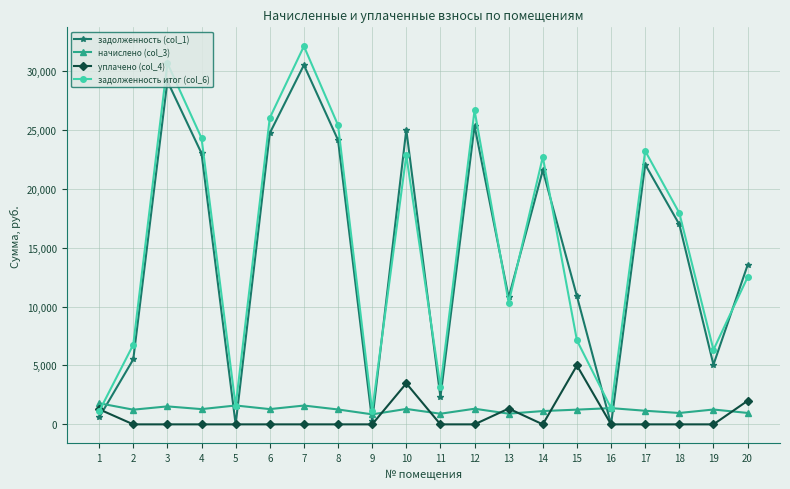

Is the value of задолженность (col_1) at 10 greater than the value of задолженность итог (col_6) at 4?

Yes